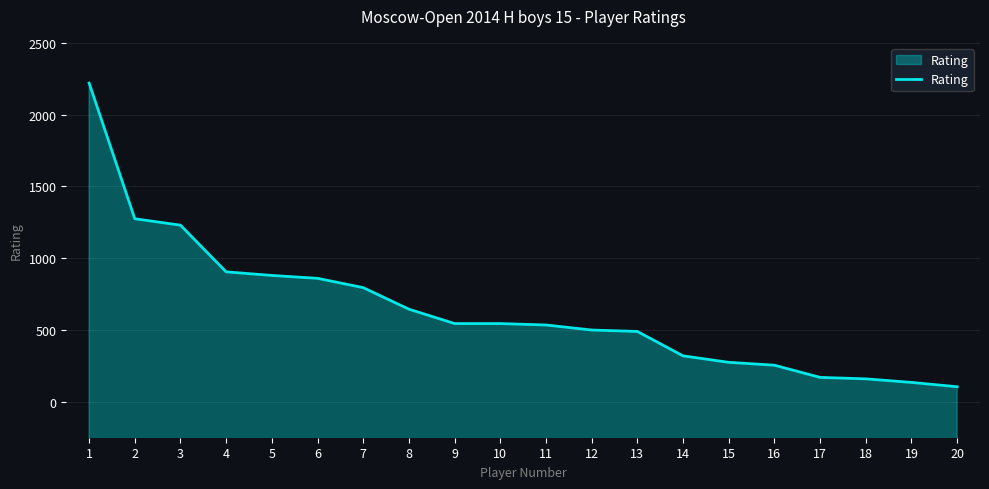

Reading right to left, transcribe all the data shown in this chart.

20=1821	19=1827	18=1832	17=1834	16=1851	15=1855	14=1864	13=1898	12=1900	11=1907	10=1909	9=1909	8=1929	7=1959	6=1972	5=1976	4=1981	3=2046	2=2055	1=2244